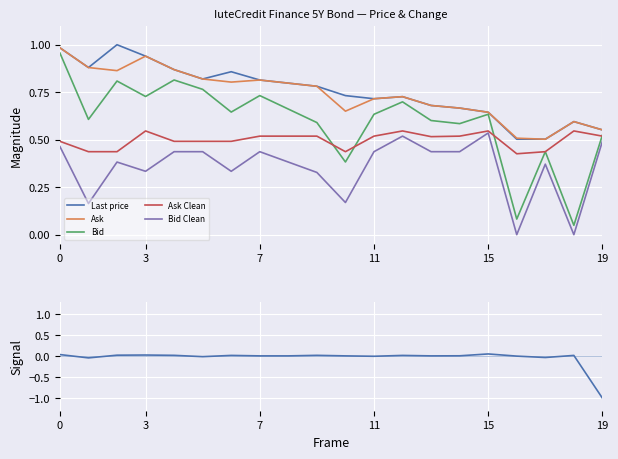

True or false: Ask and Ask Clean cross at least once.

False